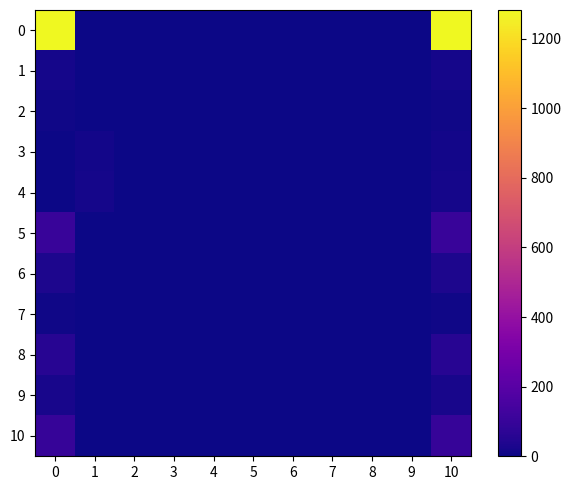

Which category has the lowest value across all series?

1